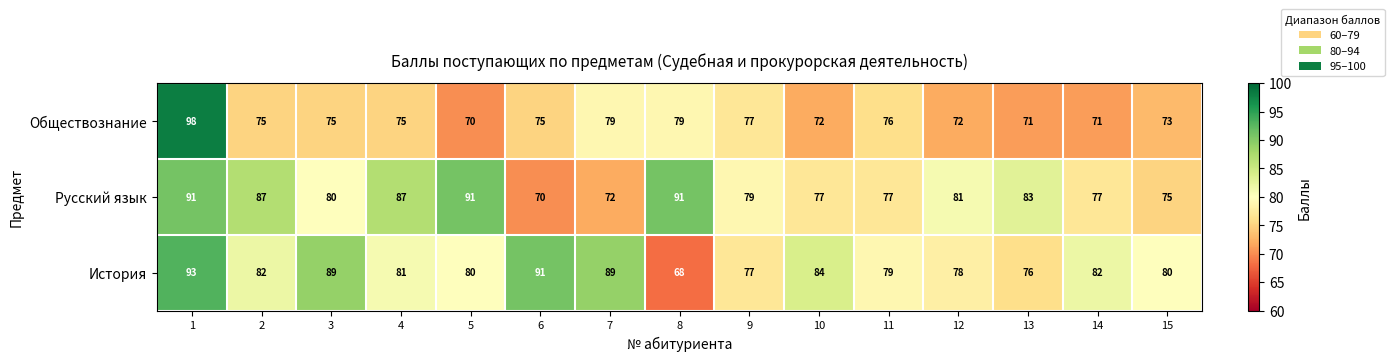

Is it true that Русский язык equals 123 at 8?

False